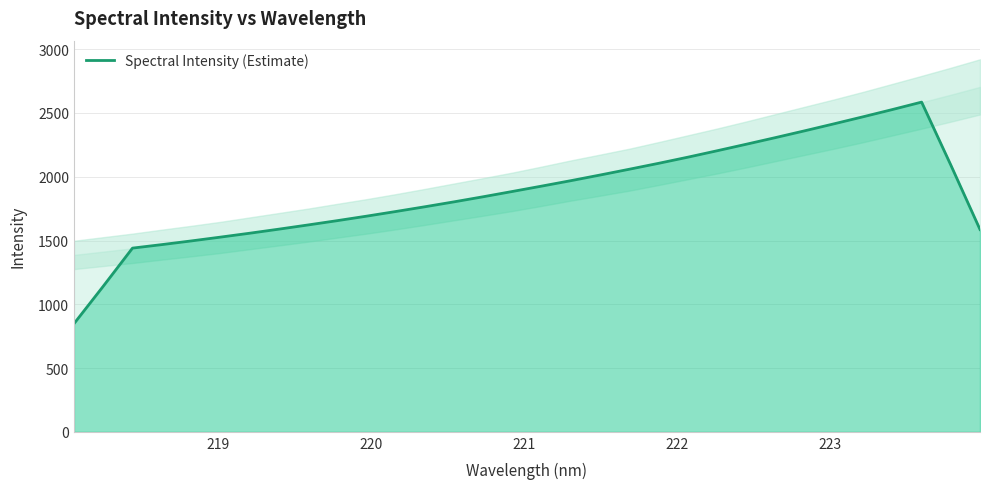

How many data points does each series have?

32